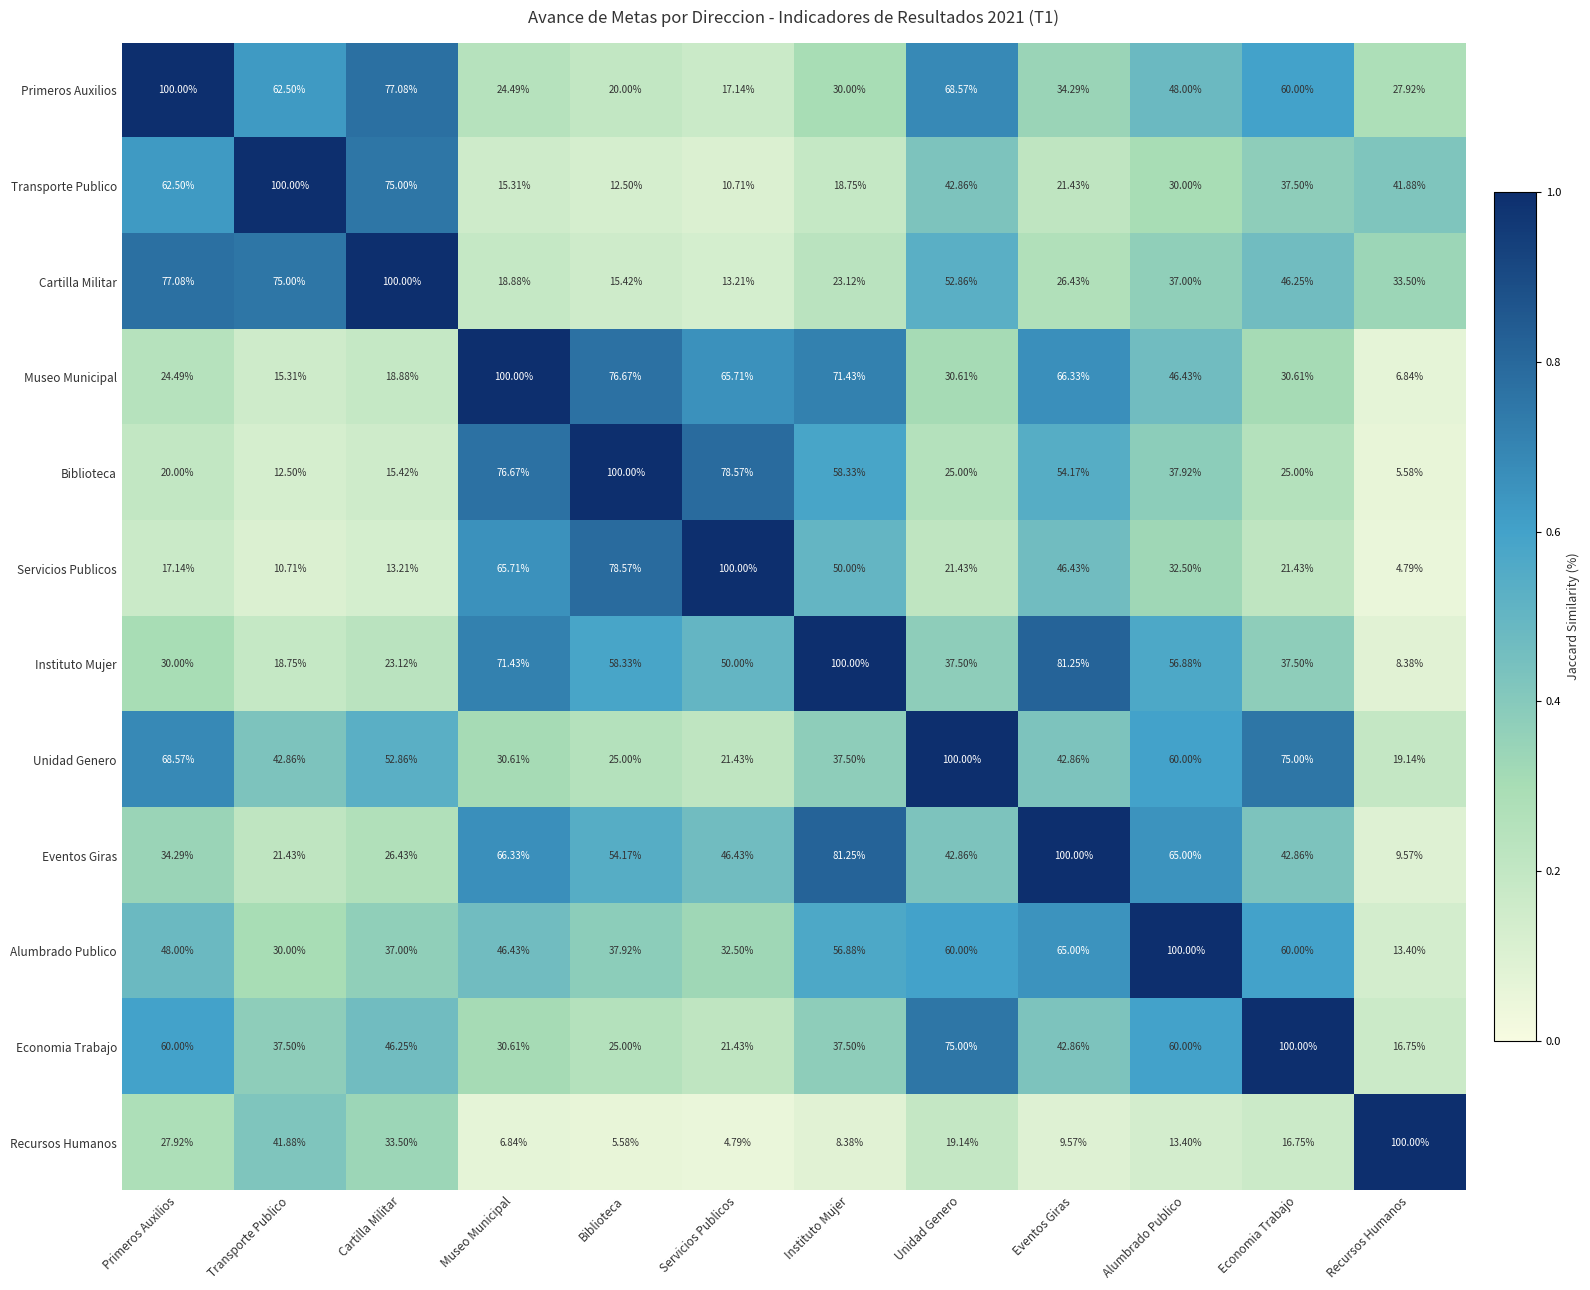

Is the value of Primeros Auxilios at Transporte Publico greater than the value of Recursos Humanos at Museo Municipal?

Yes